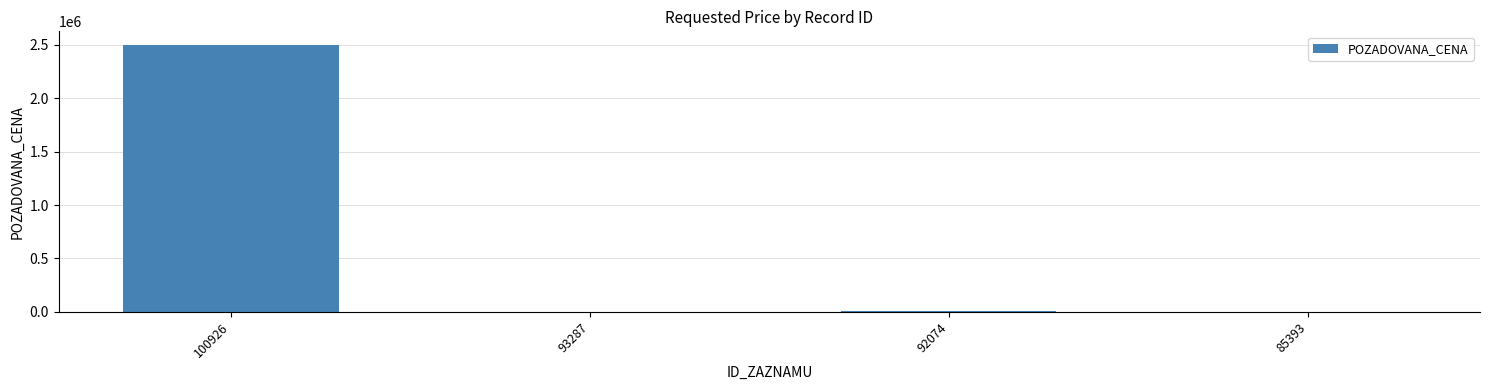

At which label is the value closest to 1250600?

92074